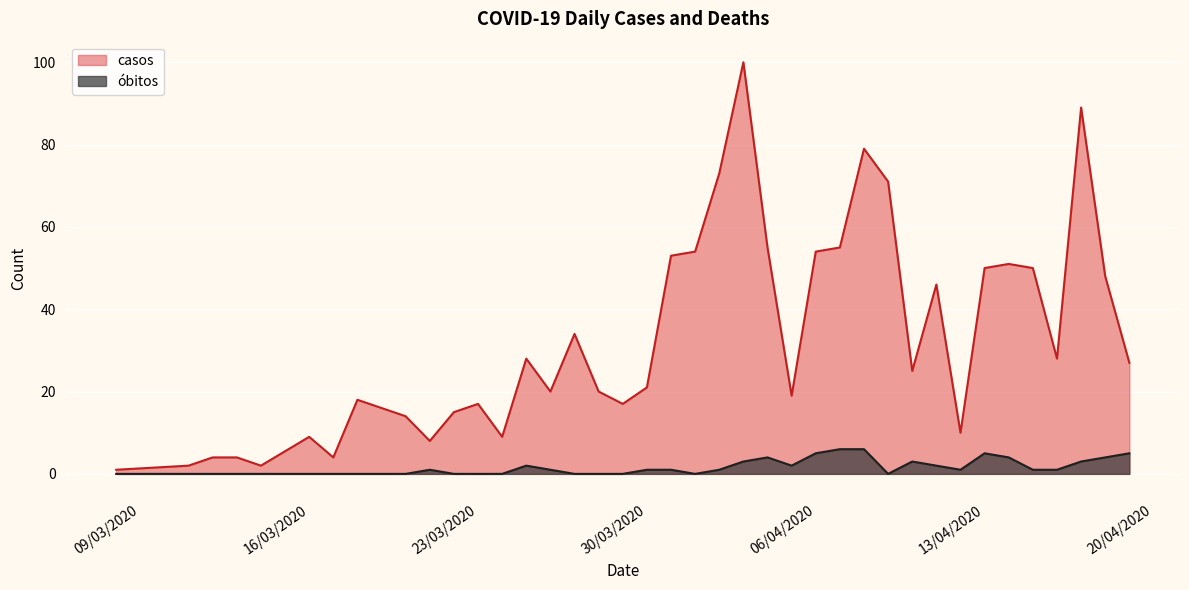

True or false: óbitos and casos intersect in this chart.

False